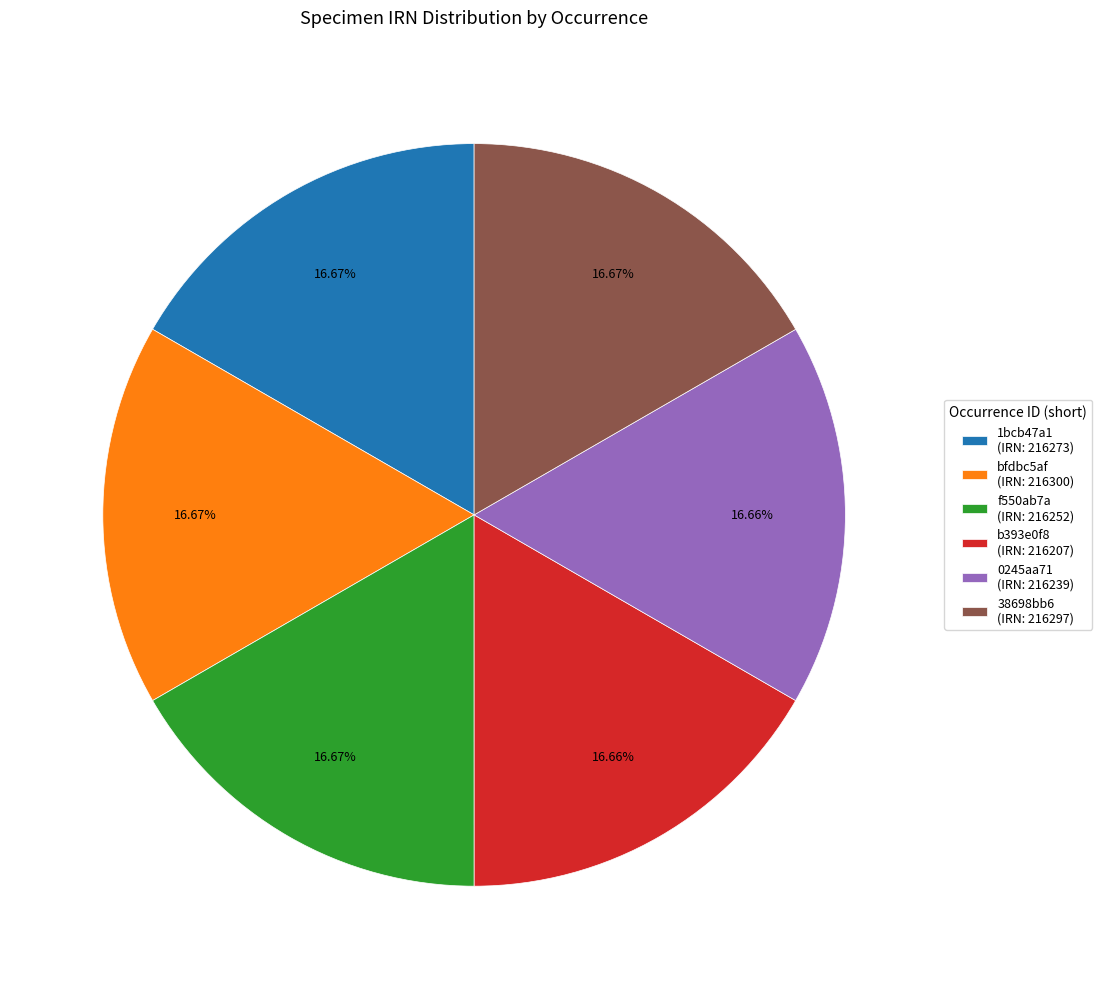

Do 0245aa71 (IRN: 216239) and 38698bb6 (IRN: 216297) together represent more than half of the pie?

No